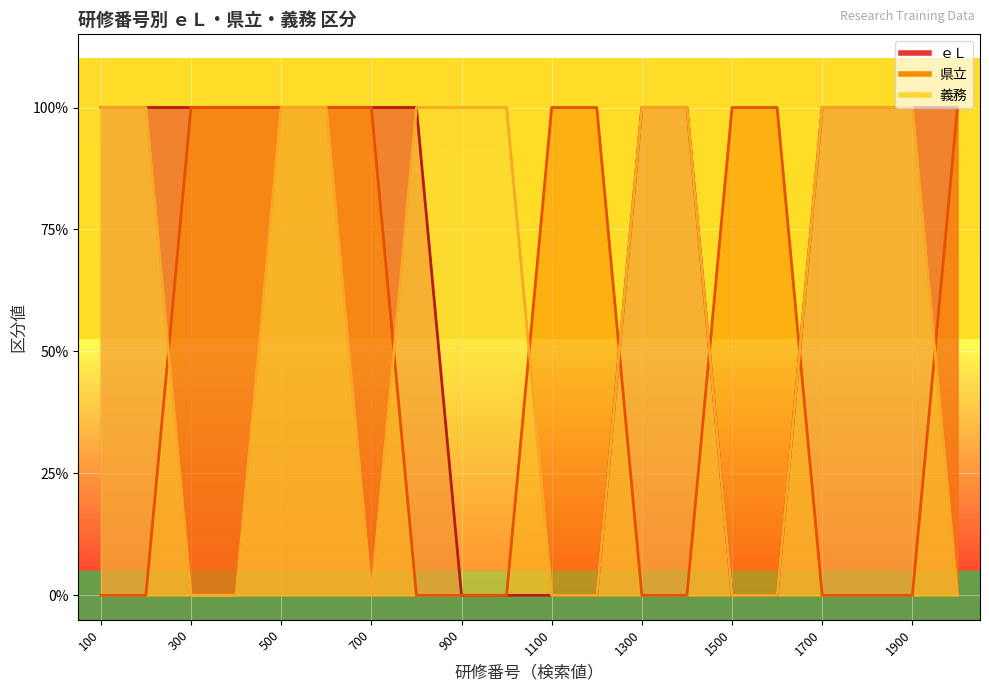

What is the difference between the maximum and minimum values in the 県立 series?

1